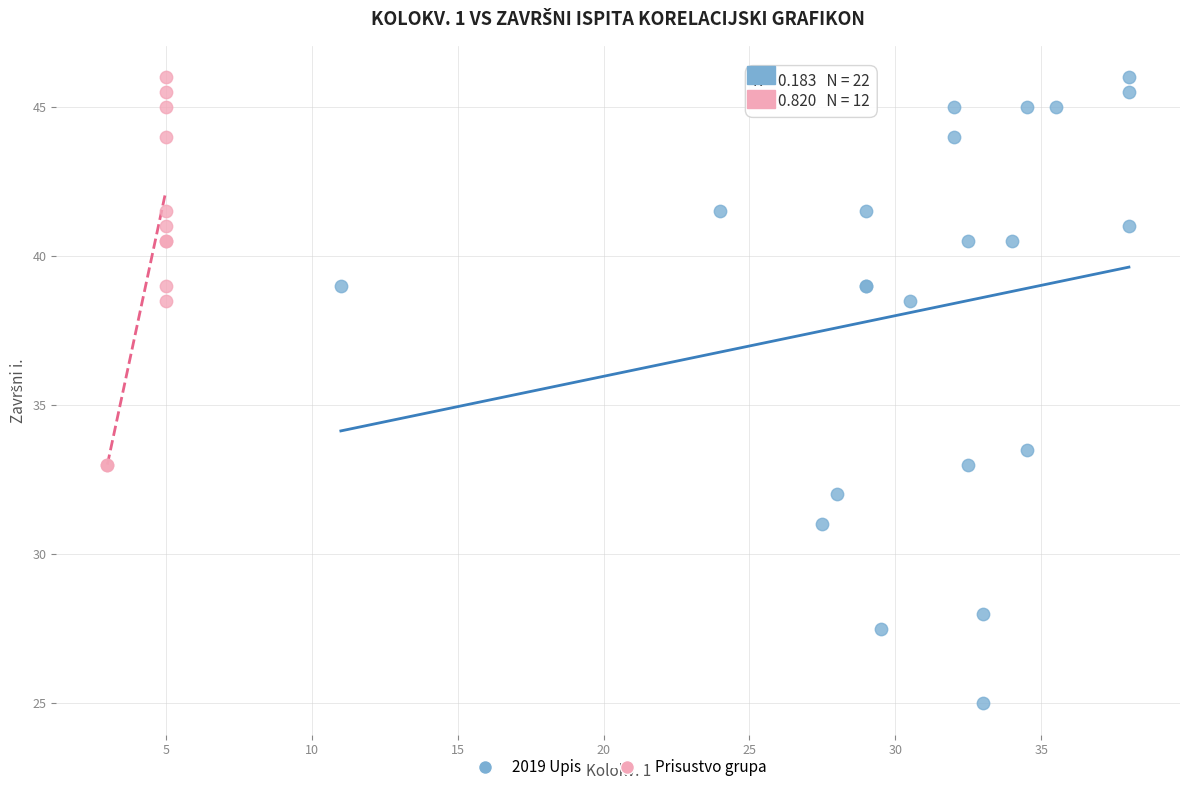

Which series has the largest Y range (max minus min)?

2019 Upis